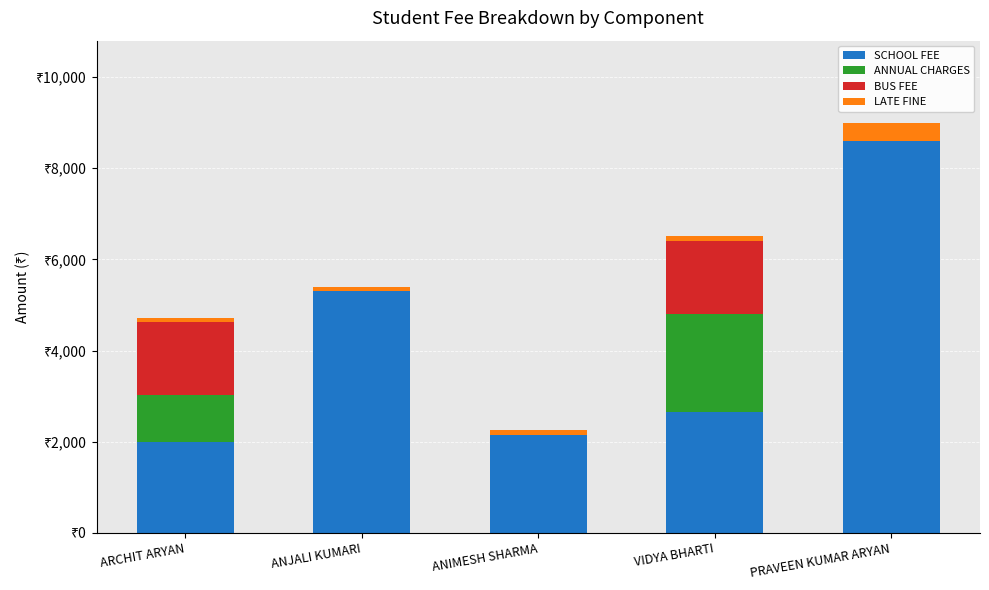

Is it true that LATE FINE equals 170 at VIDYA BHARTI?

False